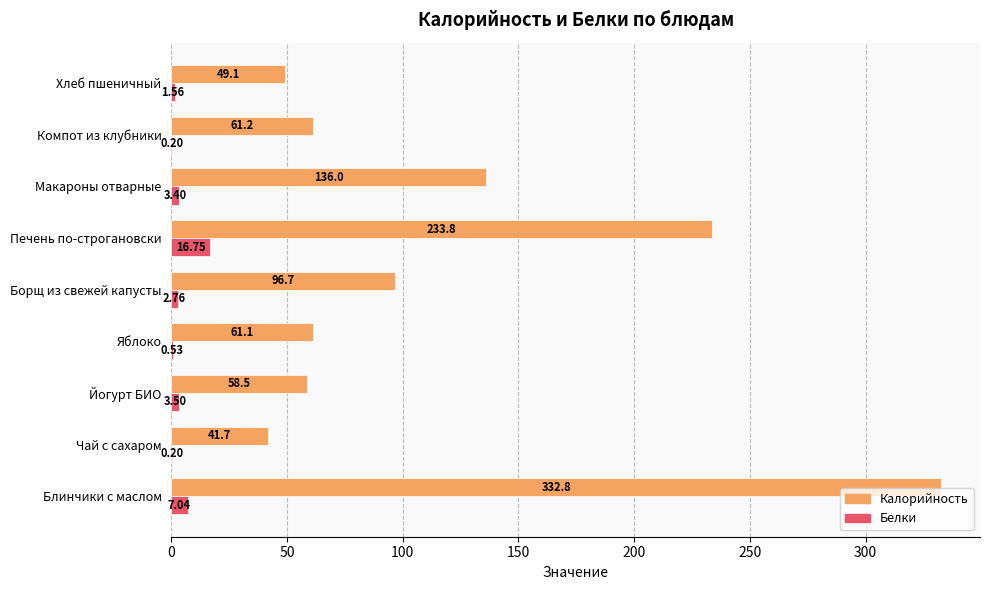

What are all the series names shown in the legend?

Калорийность, Белки